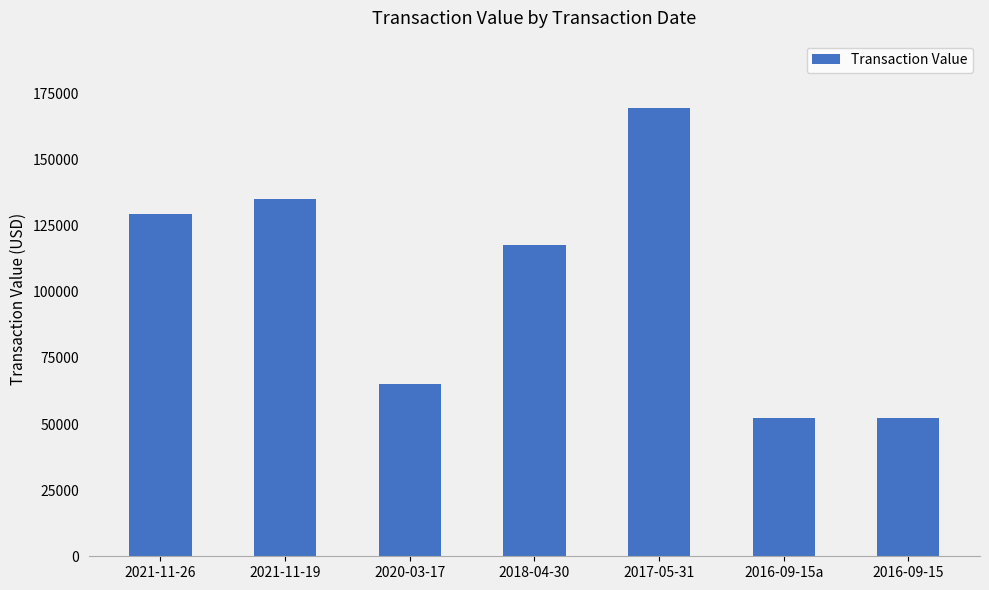

What is the minimum value shown in the chart?

52196